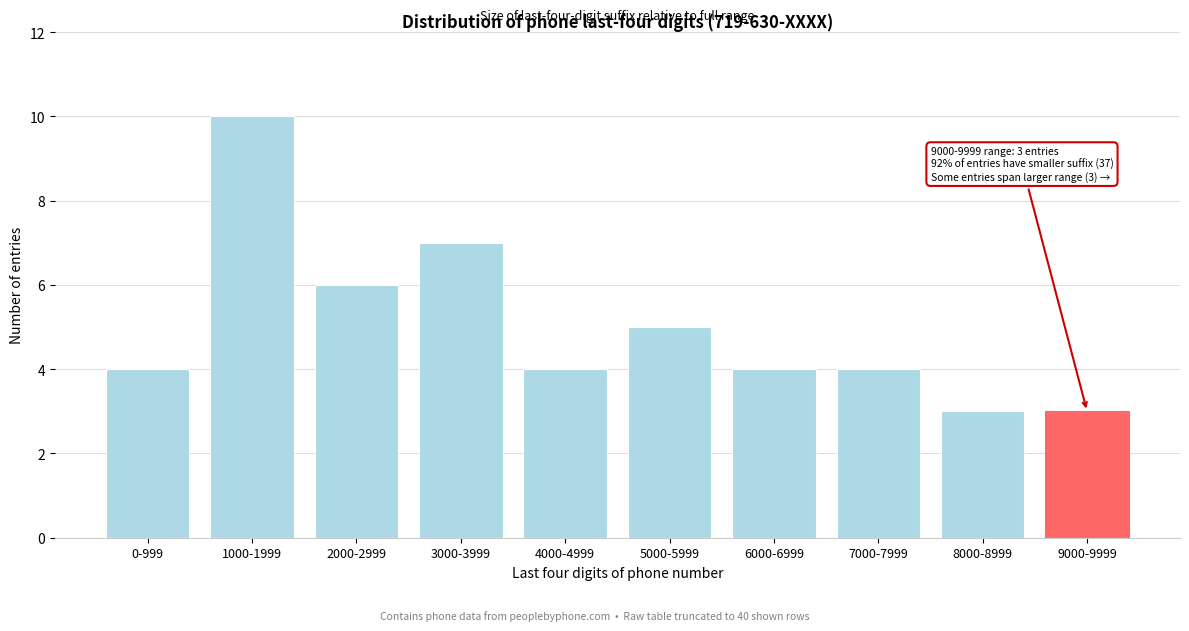

Reading left to right, list all the values displayed in this chart.

4	10	6	7	4	5	4	4	3	3